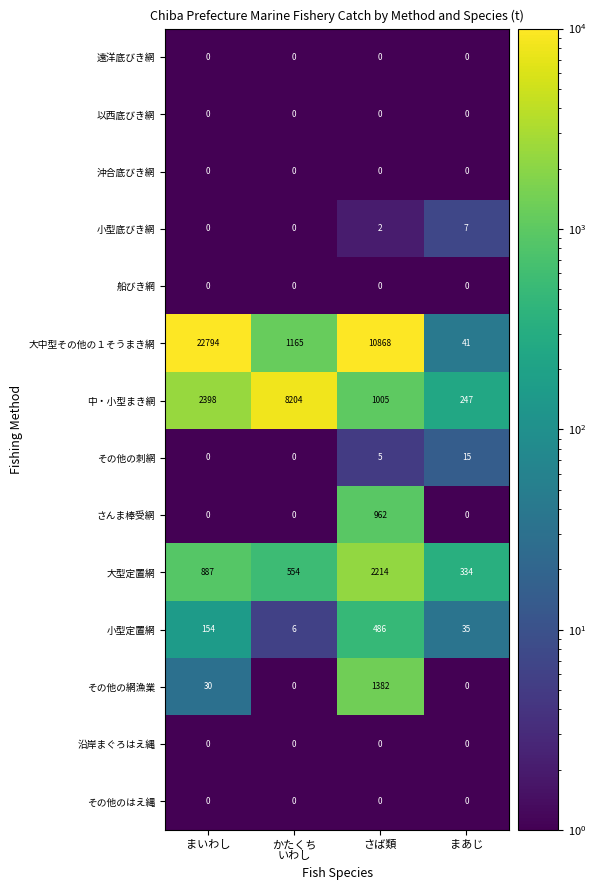

What is the sum of all 小型底びき網 values?

9